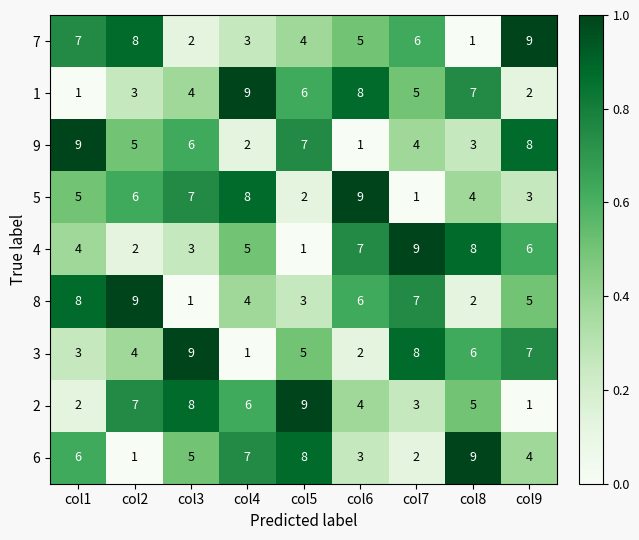

What is the sum of the 6 values at col1 and col9?

10